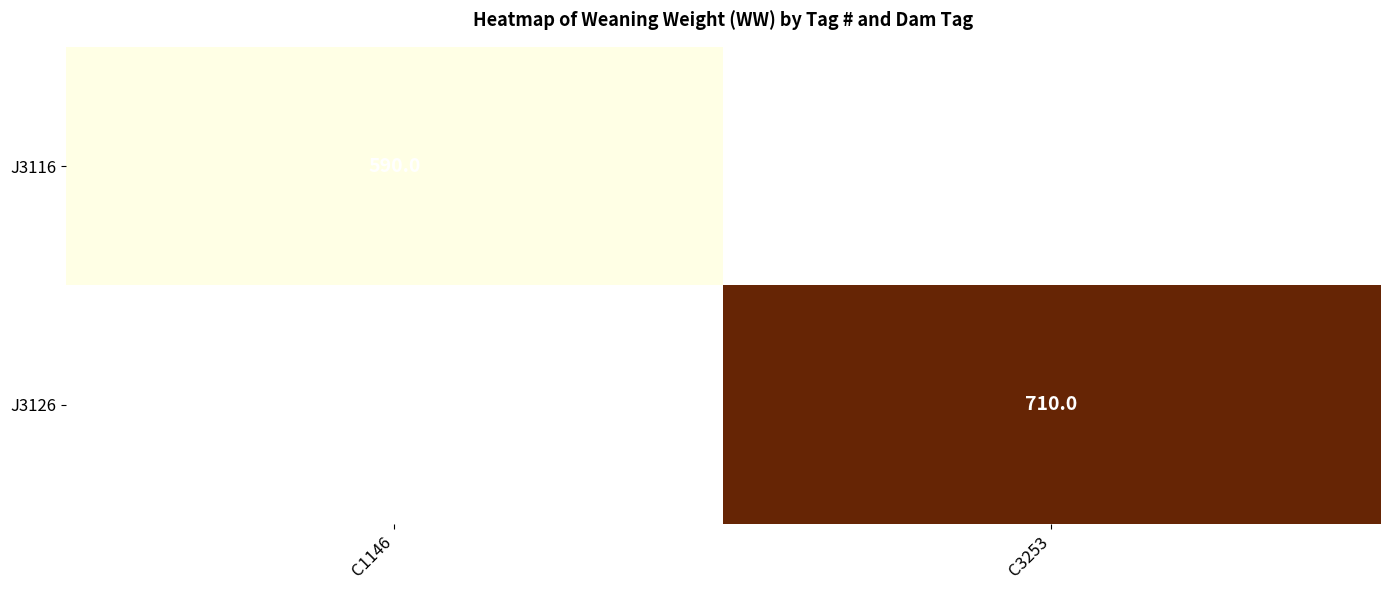

The value of J3126 at C3253 is 710. True or false?

True